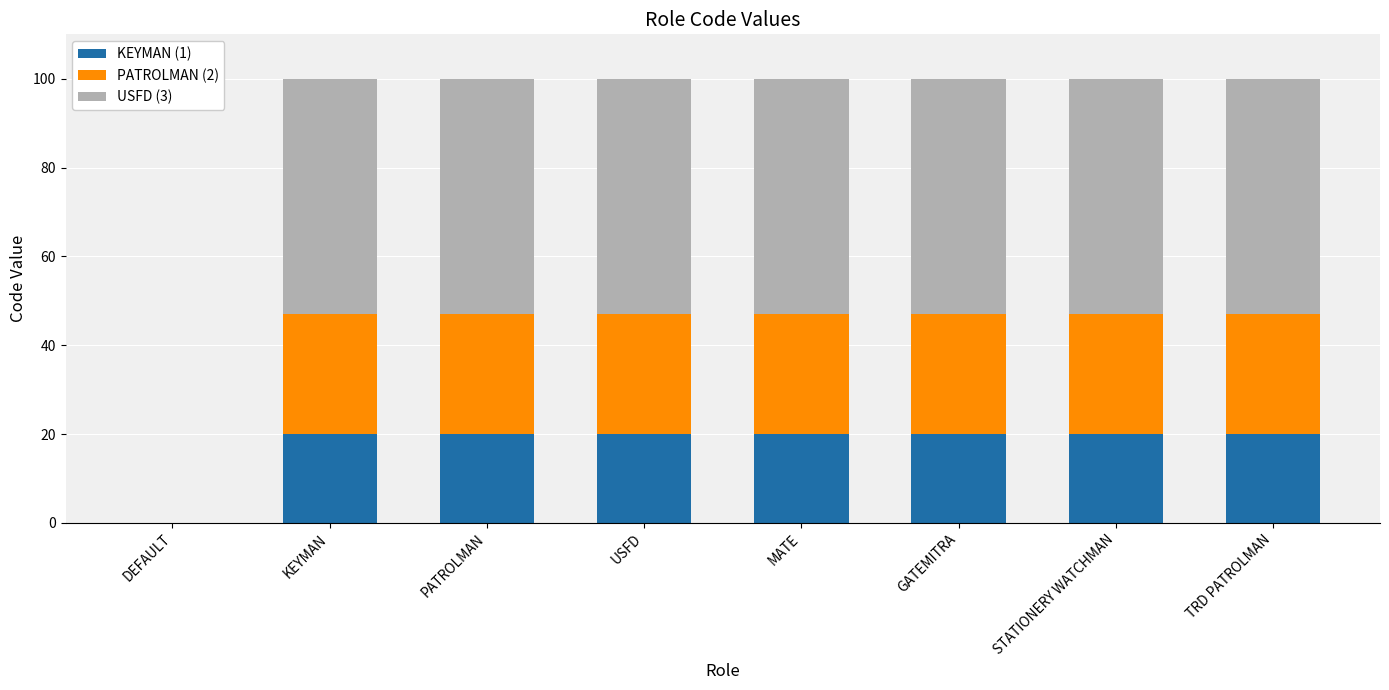

True or false: KEYMAN (1) has a value of 33.0 at KEYMAN.

False